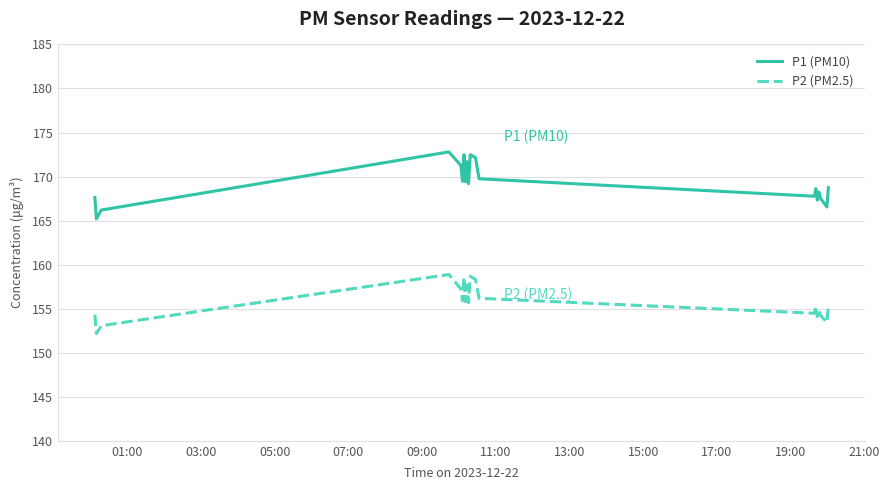

What are all the series names shown in the legend?

P1 (PM10), P2 (PM2.5)